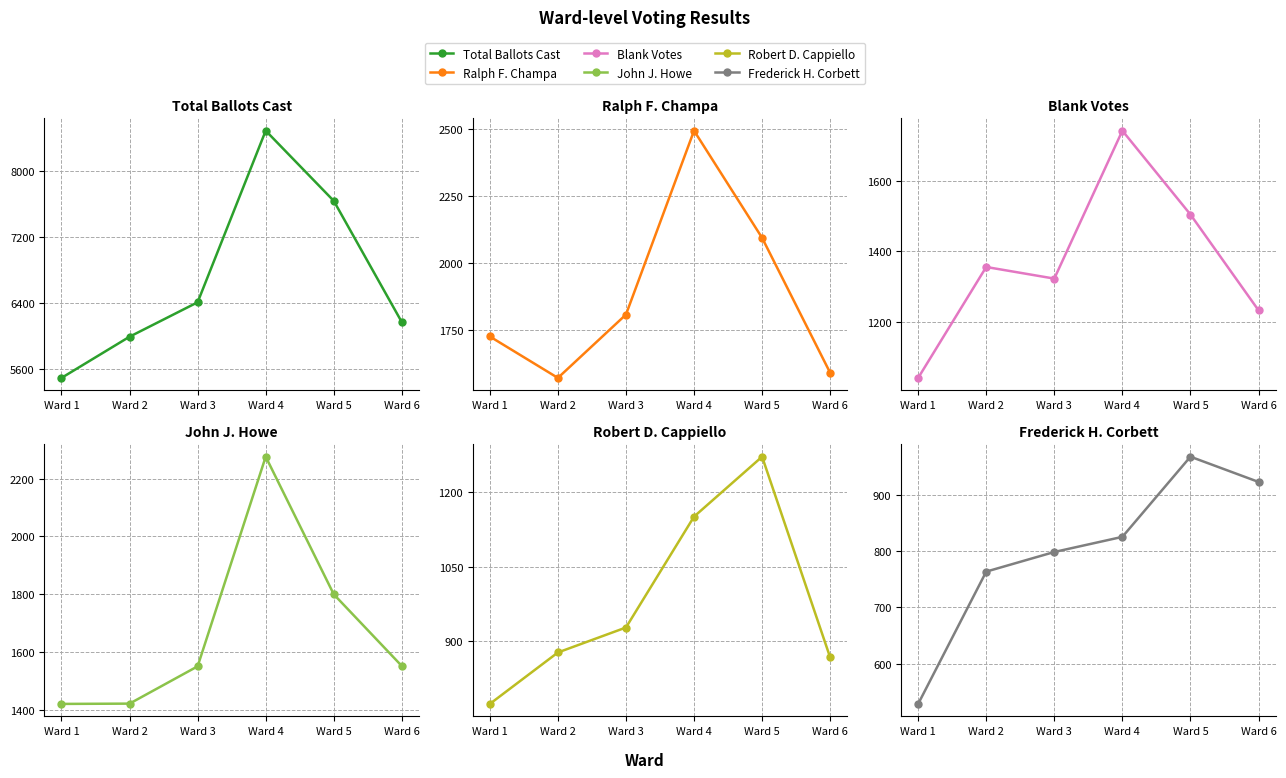

Does the chart have visible grid lines?

Yes